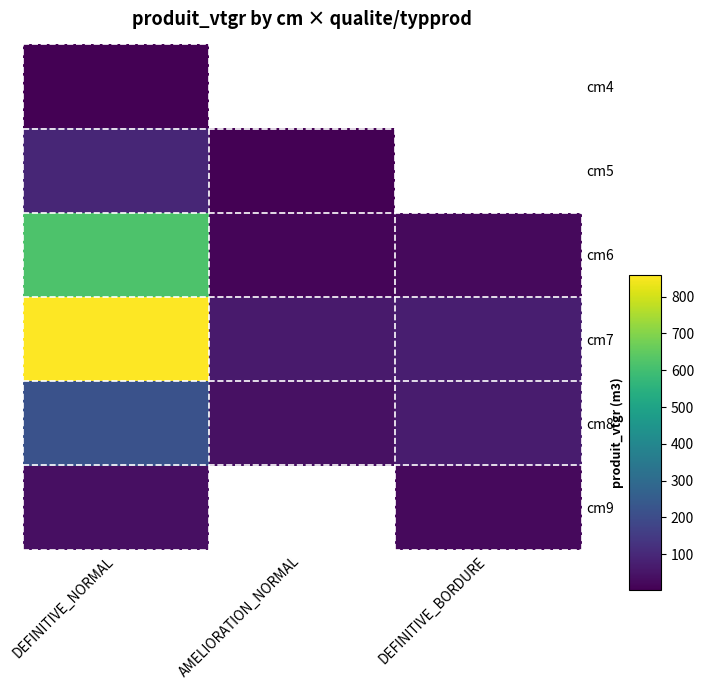

How many data points does each series have?

3